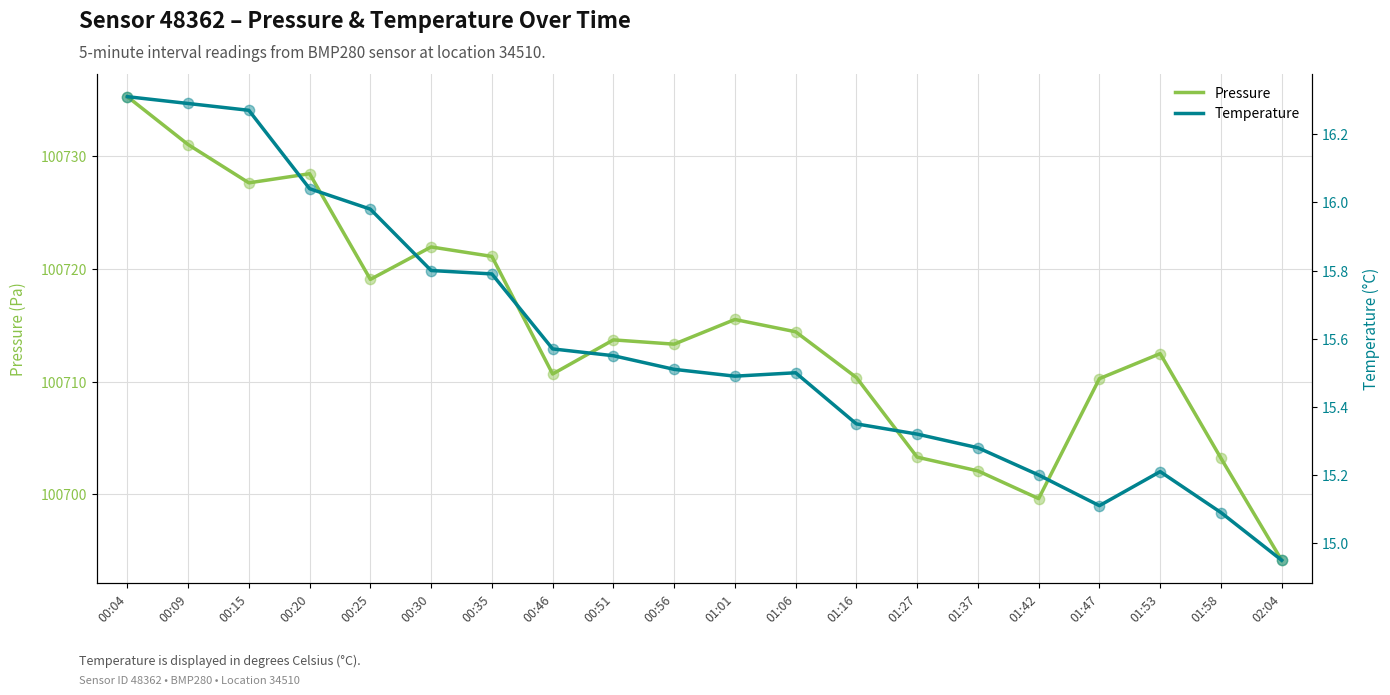

At which category is the sum across all series the highest?

00:04